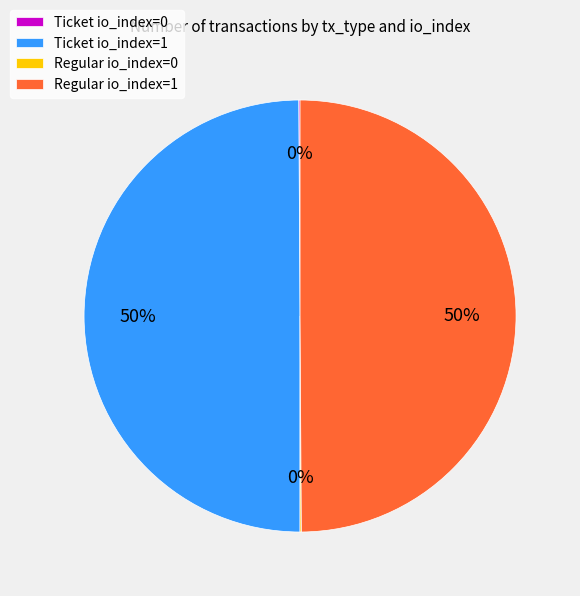

The Ticket io_index=1 slice represents 50% of the pie. True or false?

True